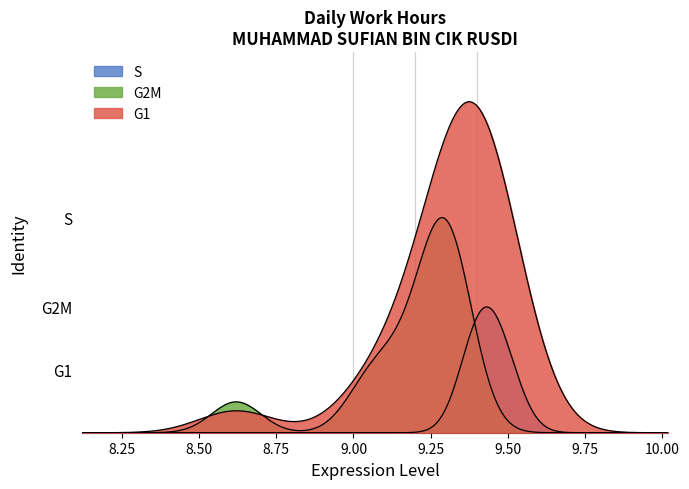

What is the lowest value of the S series?

8.6